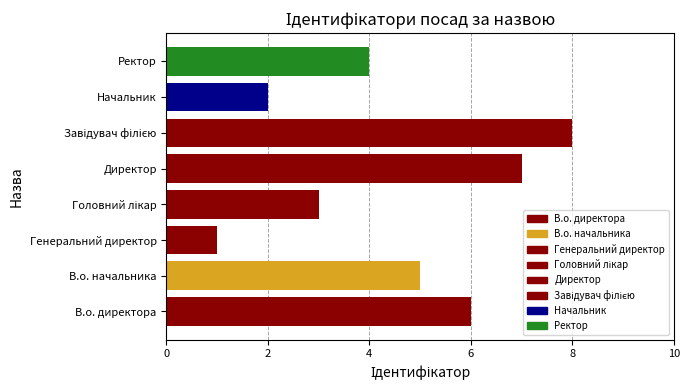

Rank the categories by value from lowest to highest.

Генеральний директор, Начальник, Головний лікар, Ректор, В.о. начальника, В.о. директора, Директор, Завідувач філією